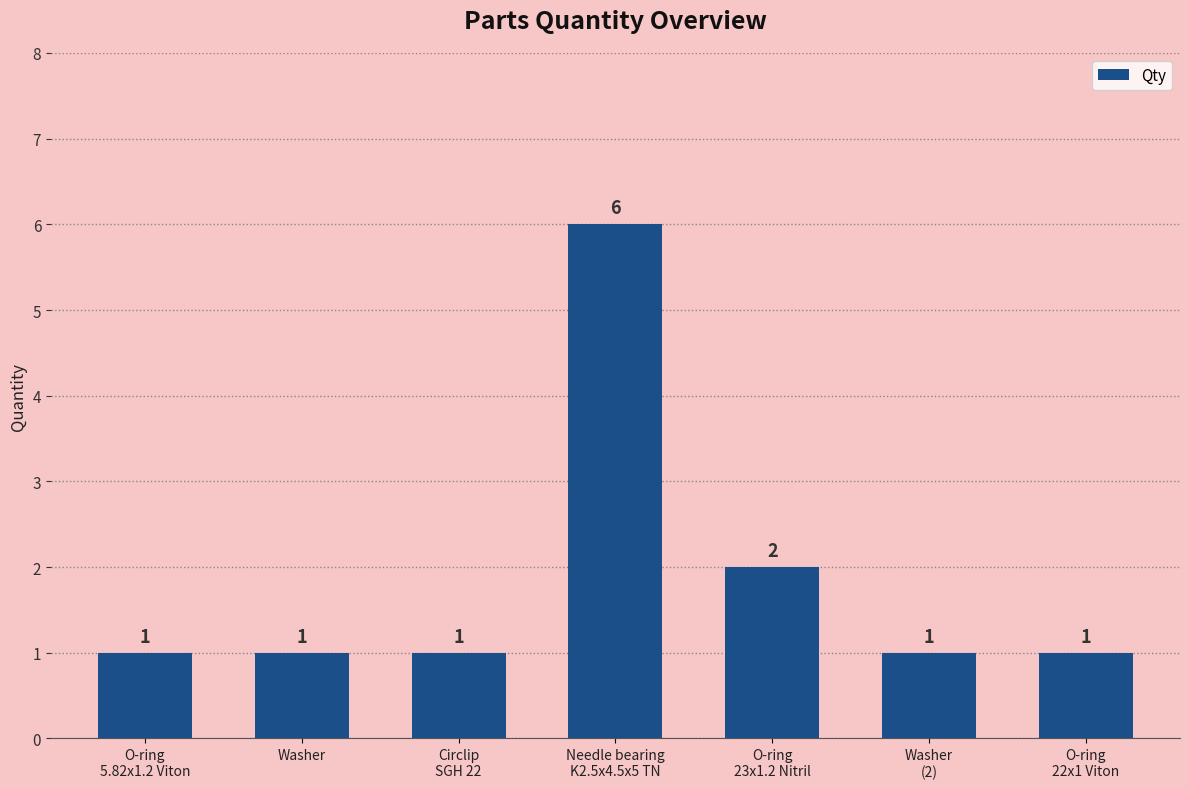

How many values exceed 1?

2